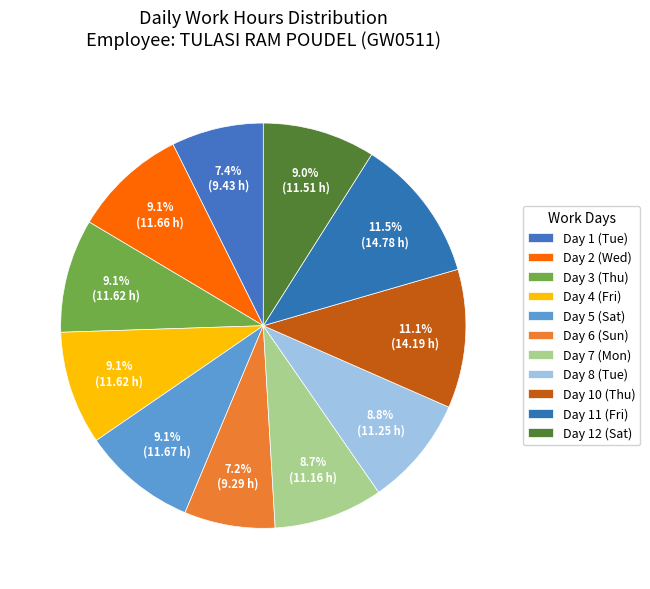

To the nearest percent, what portion does Day 6 (Sun) represent?

7%